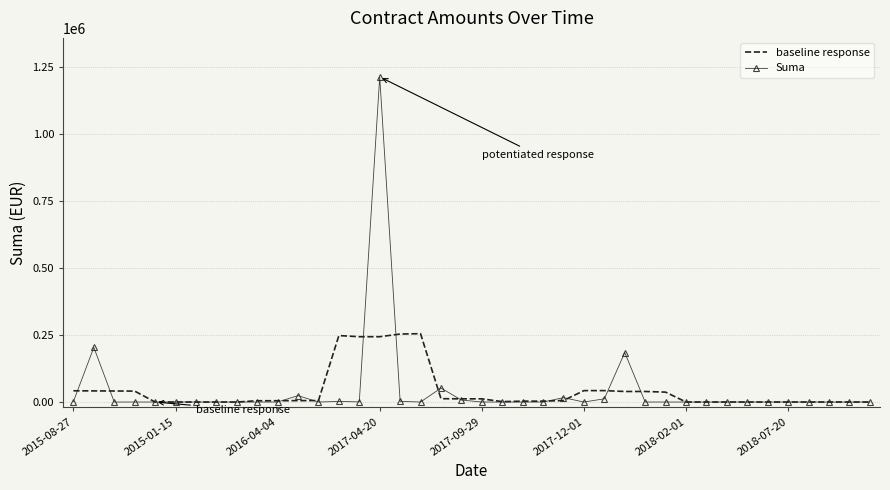

Rank the series by their maximum value, from lowest to highest.

baseline response, Suma